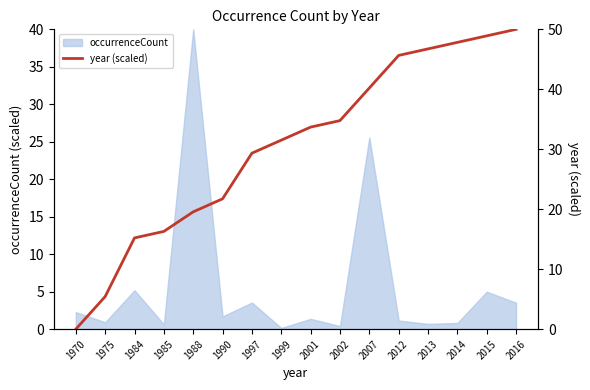

Rank the categories by value from lowest to highest.

1970, 1975, 1984, 1985, 1988, 1990, 1997, 1999, 2001, 2002, 2007, 2012, 2013, 2014, 2015, 2016